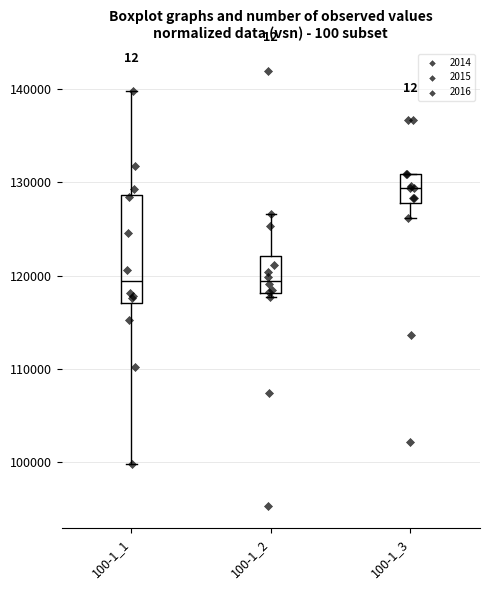

Reading left to right, transcribe this box plot: for each box, give where its median line is, the range the box spans, and where its two whiskers end, as read against the y-axis. The values are not printed on the chart, so give them approximately, as read against the axis.

100-1_1: median 119000, box 117000 to 129000, whiskers 100000 to 140000
100-1_2: median 119000, box 118000 to 122000, whiskers 118000 (just below the box's lower edge) to 127000
100-1_3: median 129000, box 128000 to 131000, whiskers 126000 to 131000